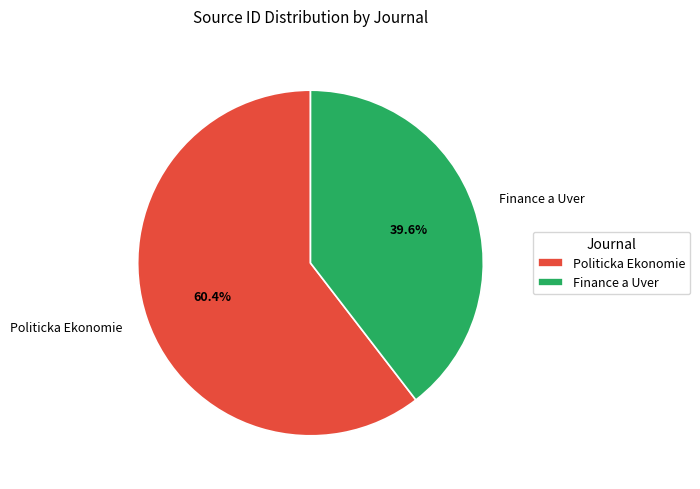

Is it true that Politicka Ekonomie is 67% of the pie?

False